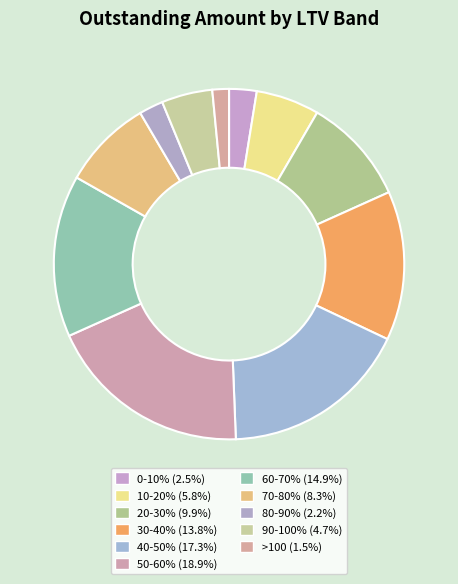

How much of the chart is everything except 30-40%?

86.2%